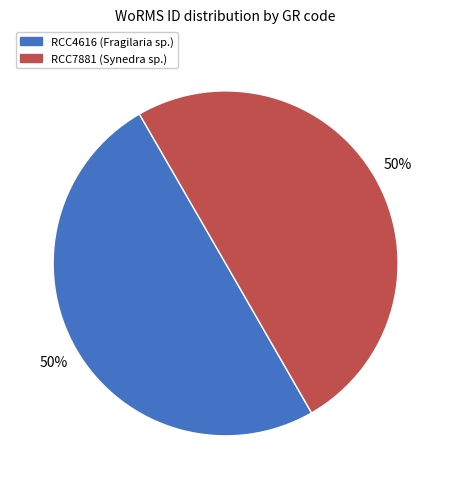

What is the ratio of the value at RCC4616 to the value at RCC7881?

1.0